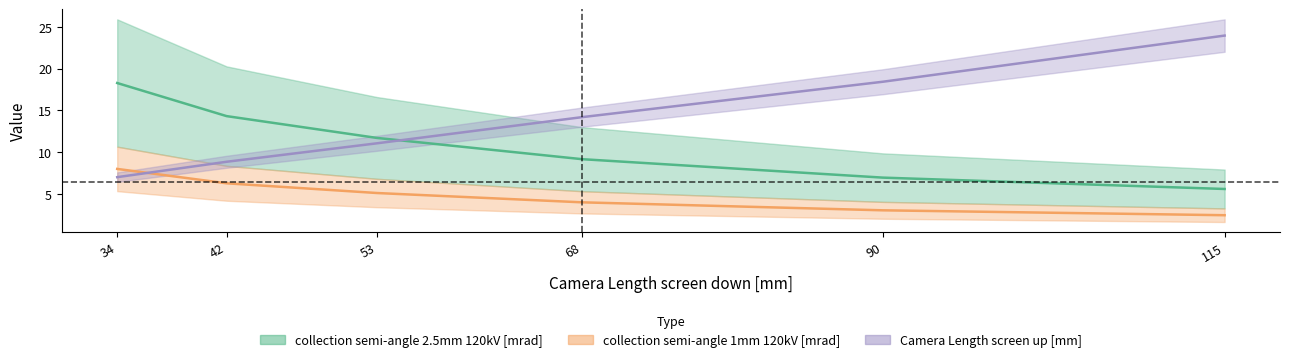

Reading left to right, what are all the values shown in this chart?

collection semi-angle 2.5mm 120kV [mrad]: 34=18.3	42=14.3	53=11.7	68=9.2	90=6.9	115=5.6
collection semi-angle 1mm 120kV [mrad]: 34=8.0	42=6.3	53=5.1	68=4.0	90=3.0	115=2.4
Camera Length screen up [mm]: 34=7.0	42=8.8	53=11.1	68=14.2	90=18.4	115=24.0